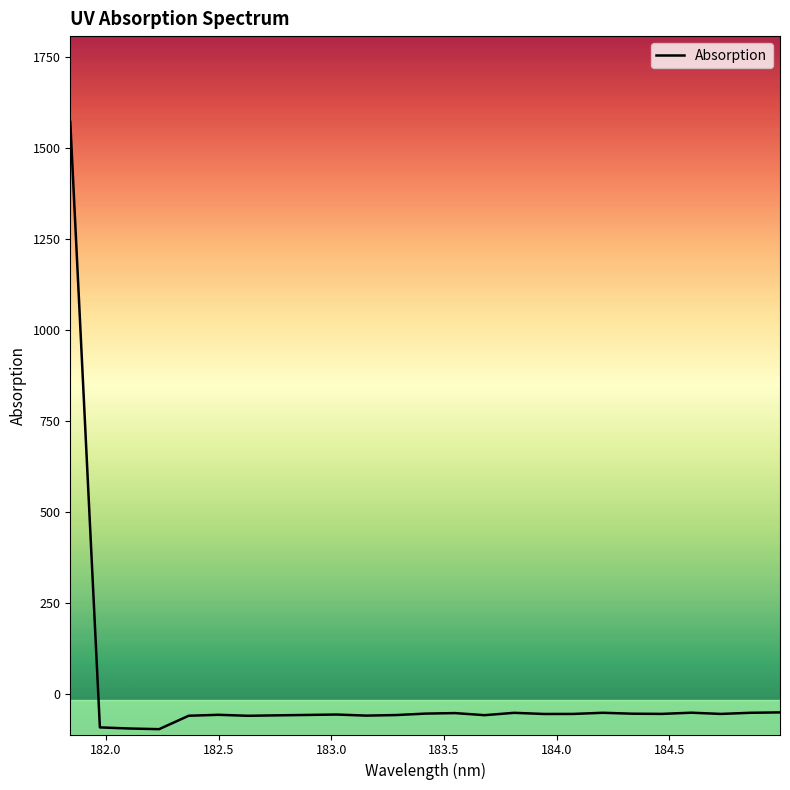

What is the minimum value shown in the chart?

-98.0